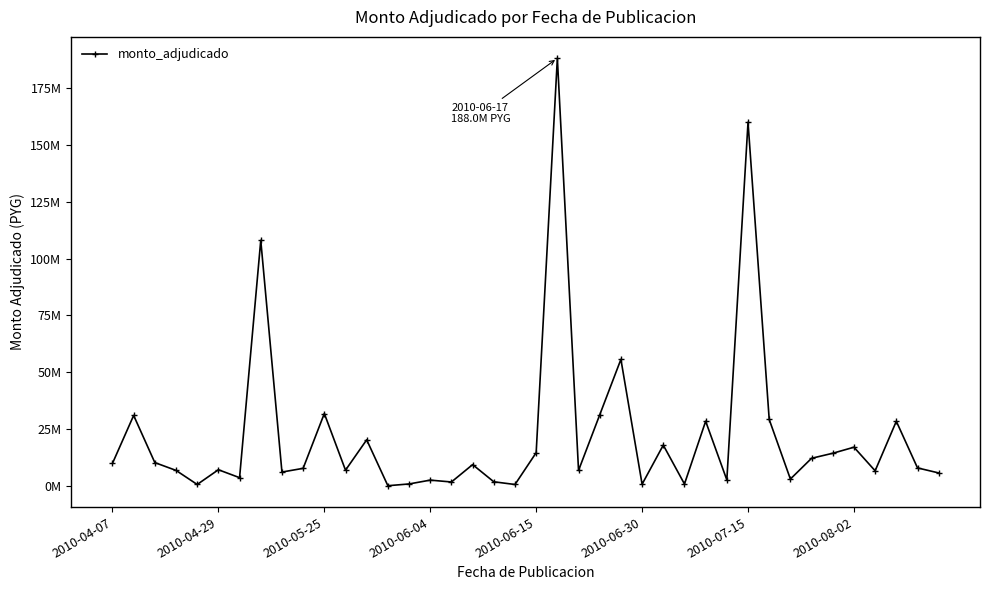

What is the minimum value shown in the chart?

169516